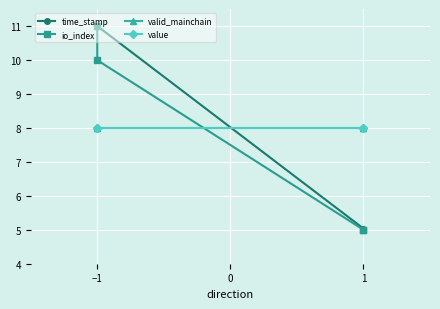

Rank the series at −1 from lowest to highest value.

valid_mainchain, value, io_index, time_stamp